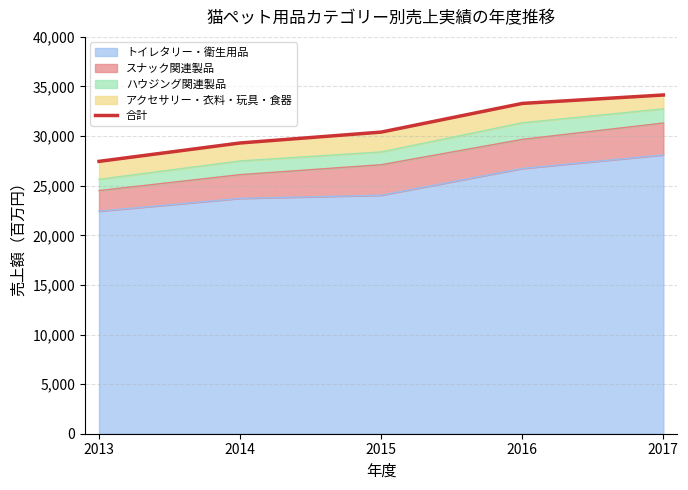

What value does the data have at 2015, to the nearest 10?

30400